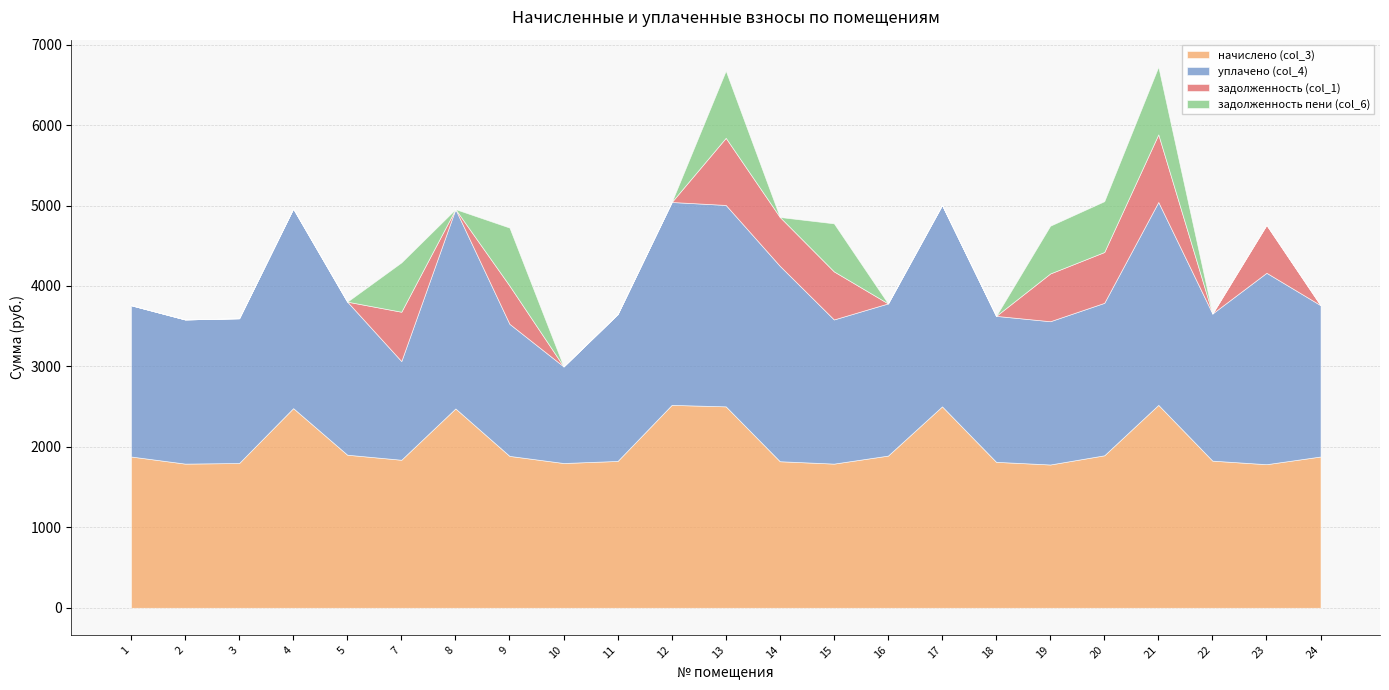

True or false: уплачено (col_4) and начислено (col_3) intersect in this chart.

False